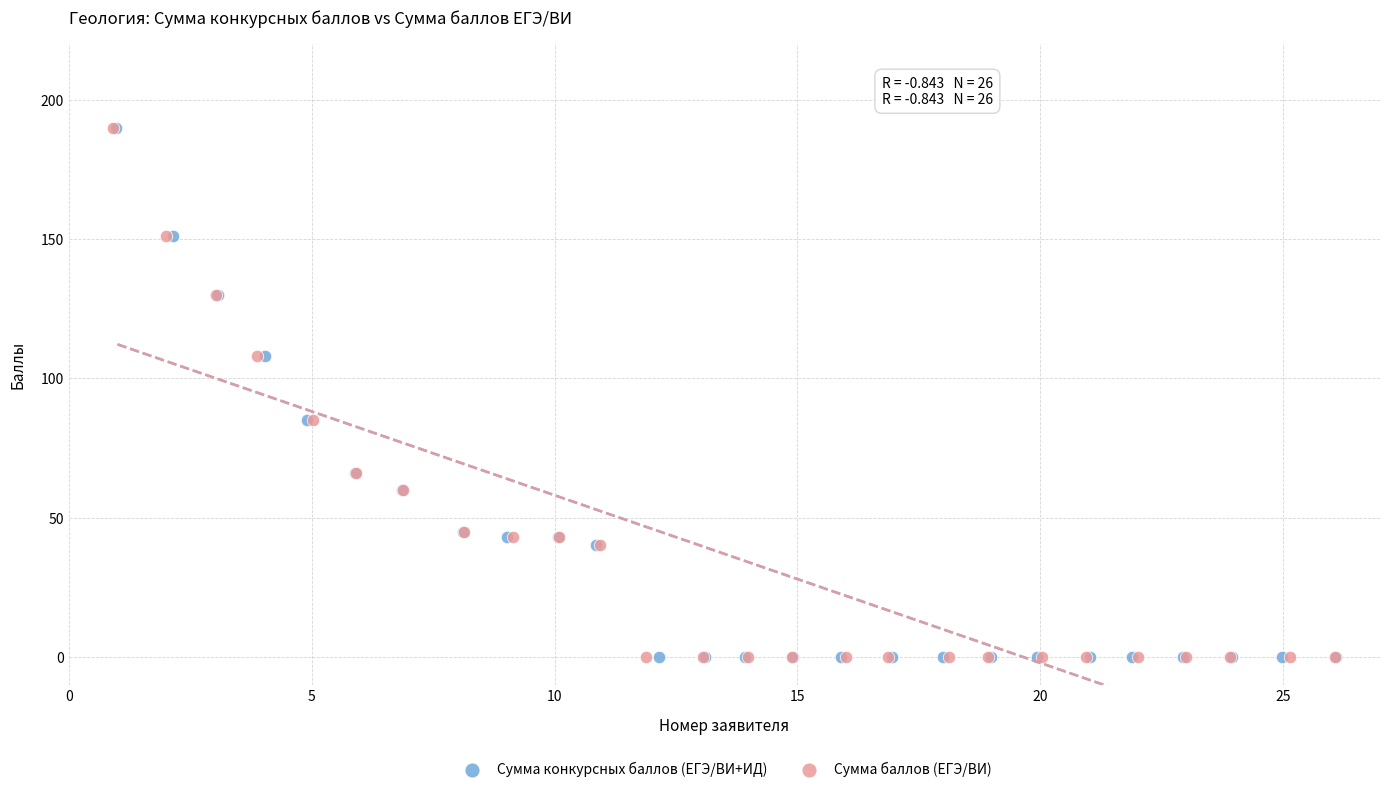

What are all the series names shown in the legend?

Сумма конкурсных баллов (ЕГЭ/ВИ+ИД), Сумма баллов (ЕГЭ/ВИ)